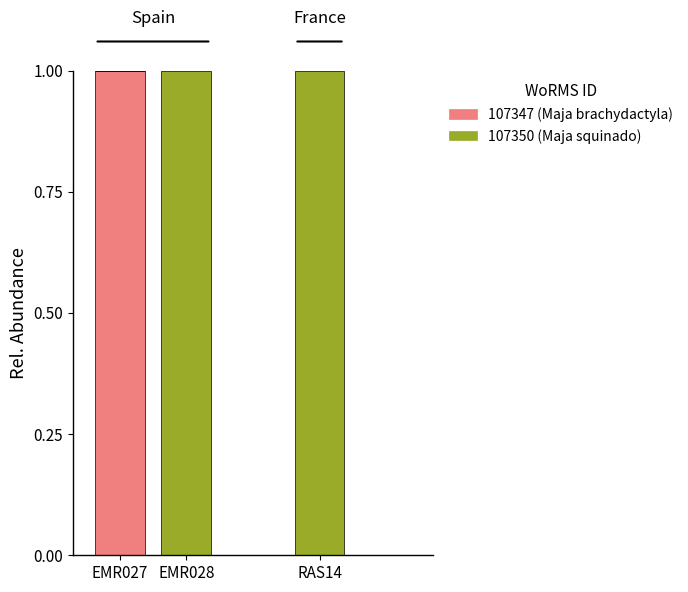

Reading left to right, what are the values for 107347 (Maja brachydactyla)?

EMR027=1	EMR028=0	RAS14=0